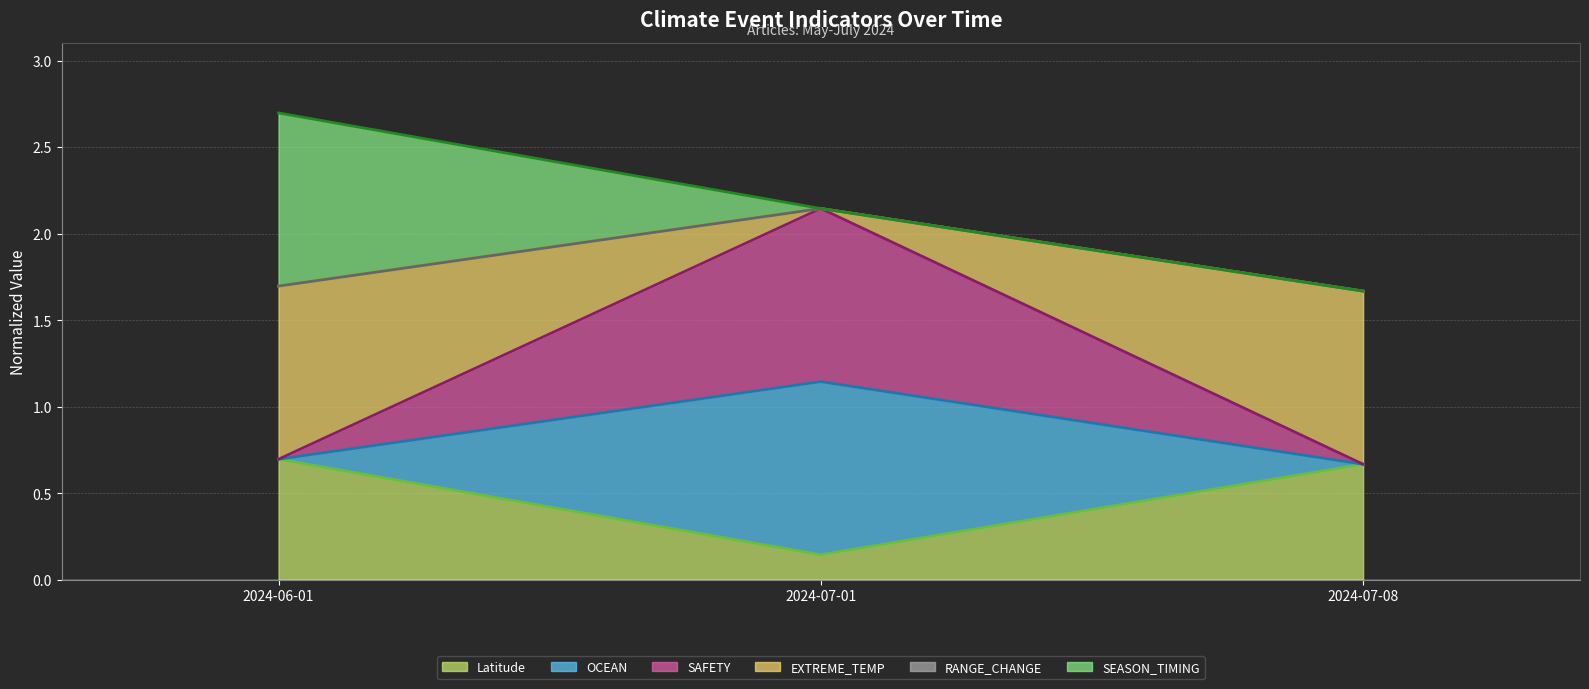

What position from the right is 2024-06-01?

3